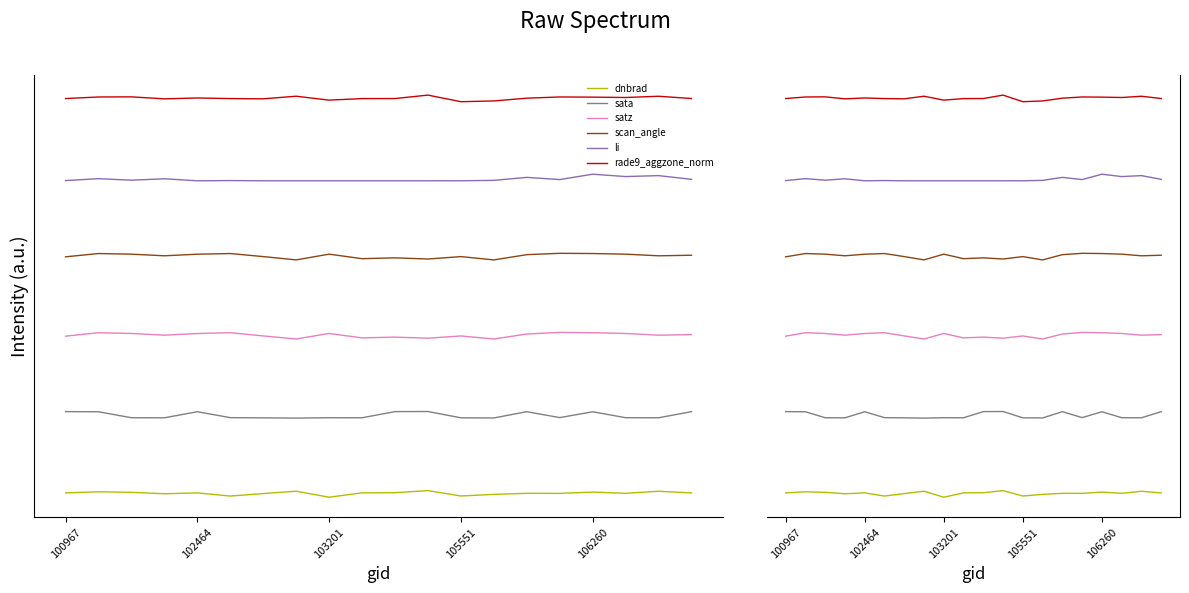

True or false: scan_angle and sata intersect in this chart.

False